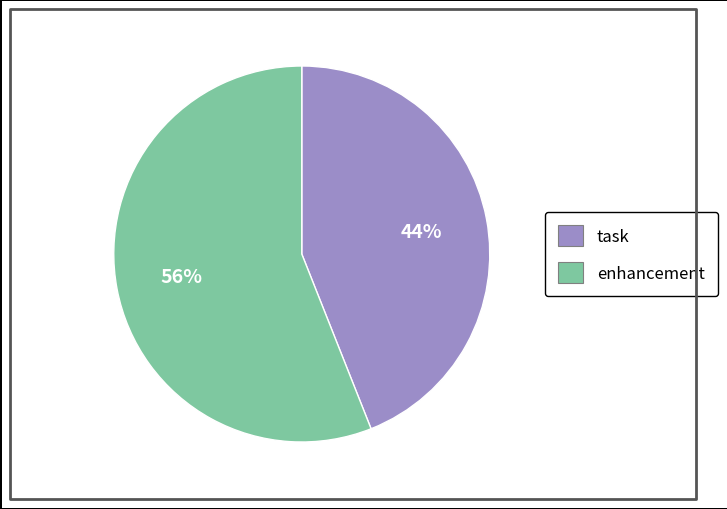

To the nearest percent, what is the average slice percentage?

50%